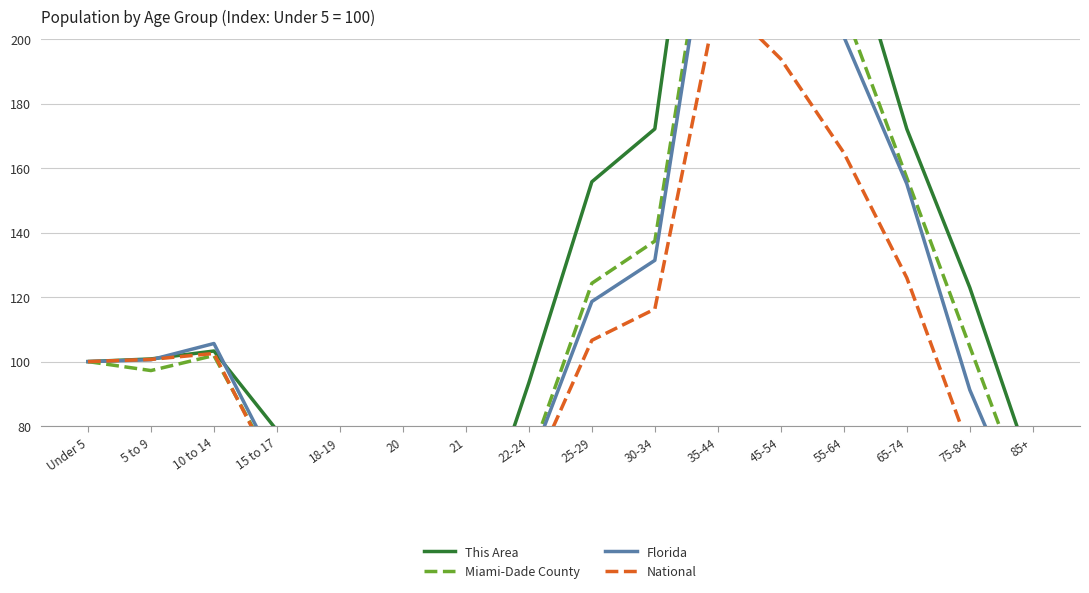

How many data points in This Area are above 103?

8